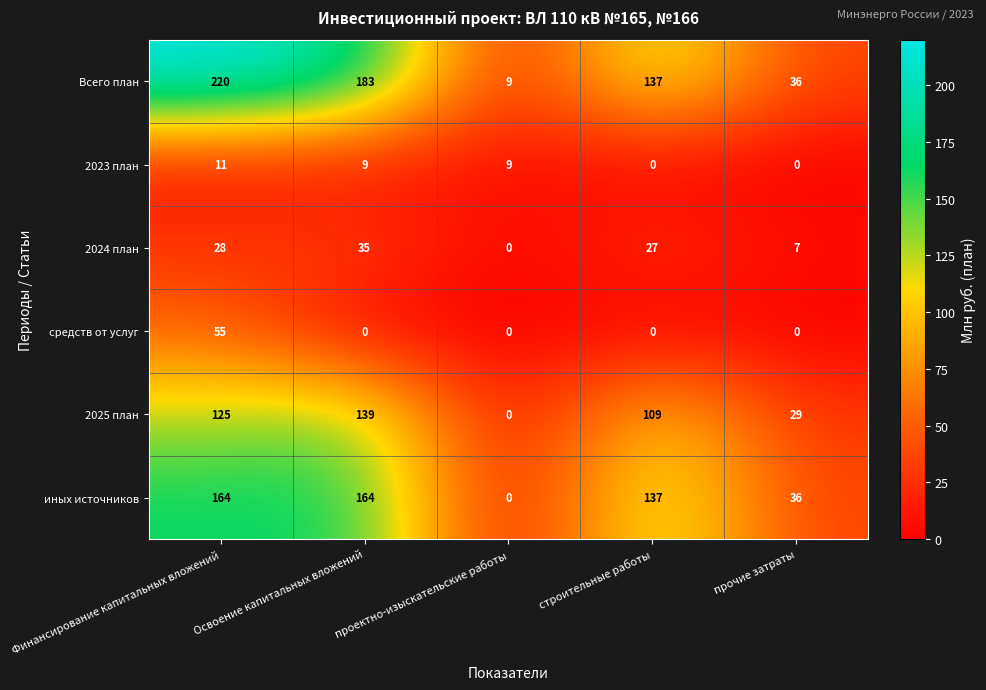

Which series changed the most between Освоение капитальных вложений and строительные работы?

Всего план